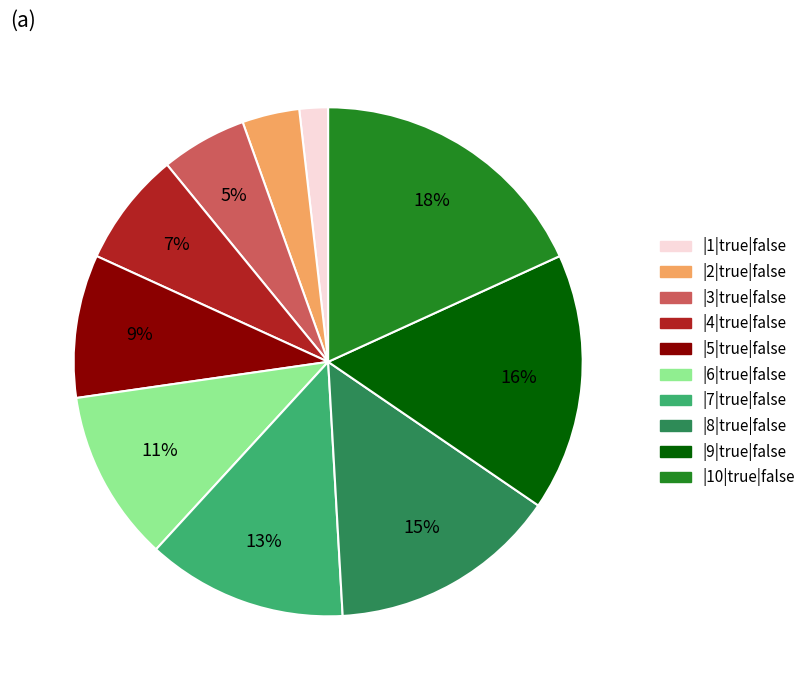

Combined, do |8|true|false and |7|true|false account for over 50%?

No